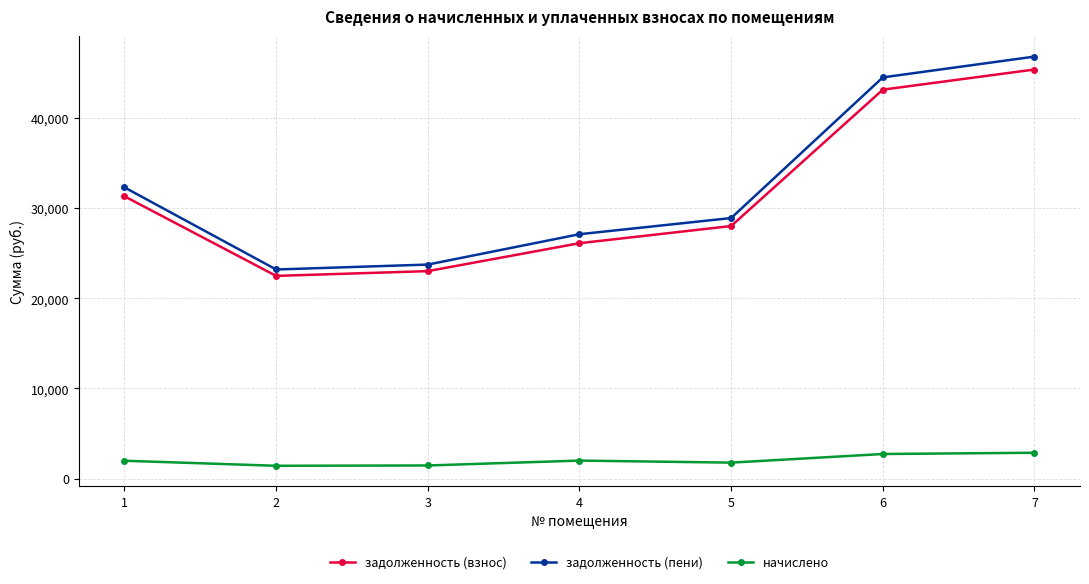

At which category does задолженность (взнос) reach its first local valley?

2